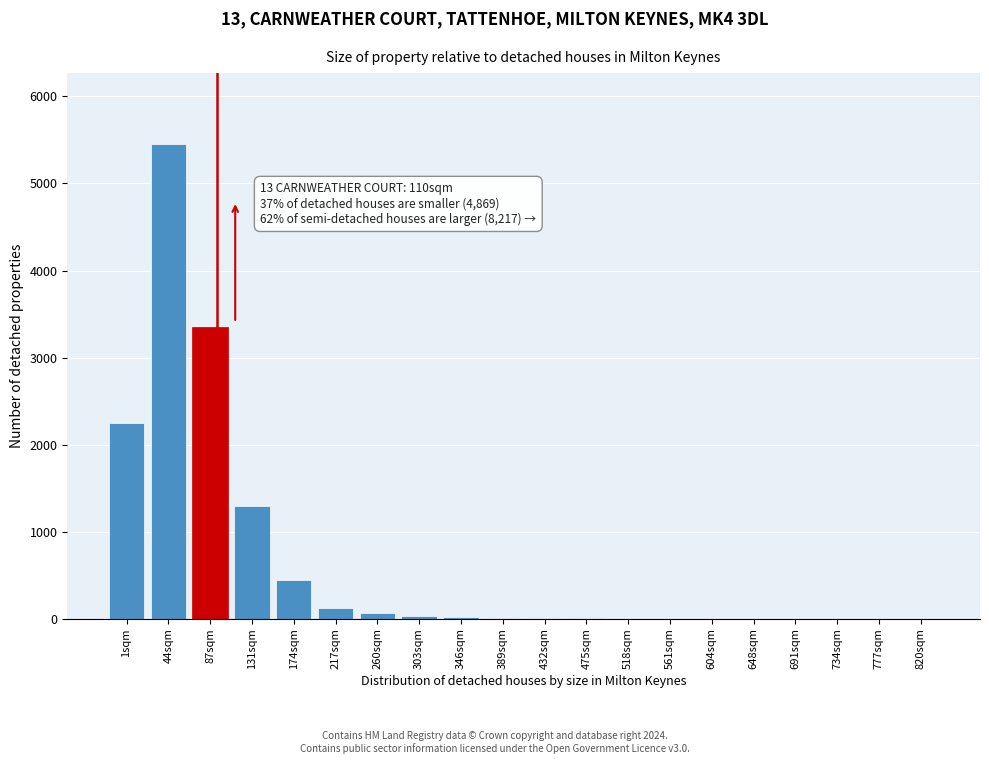

Which category has the highest value across all series?

44sqm